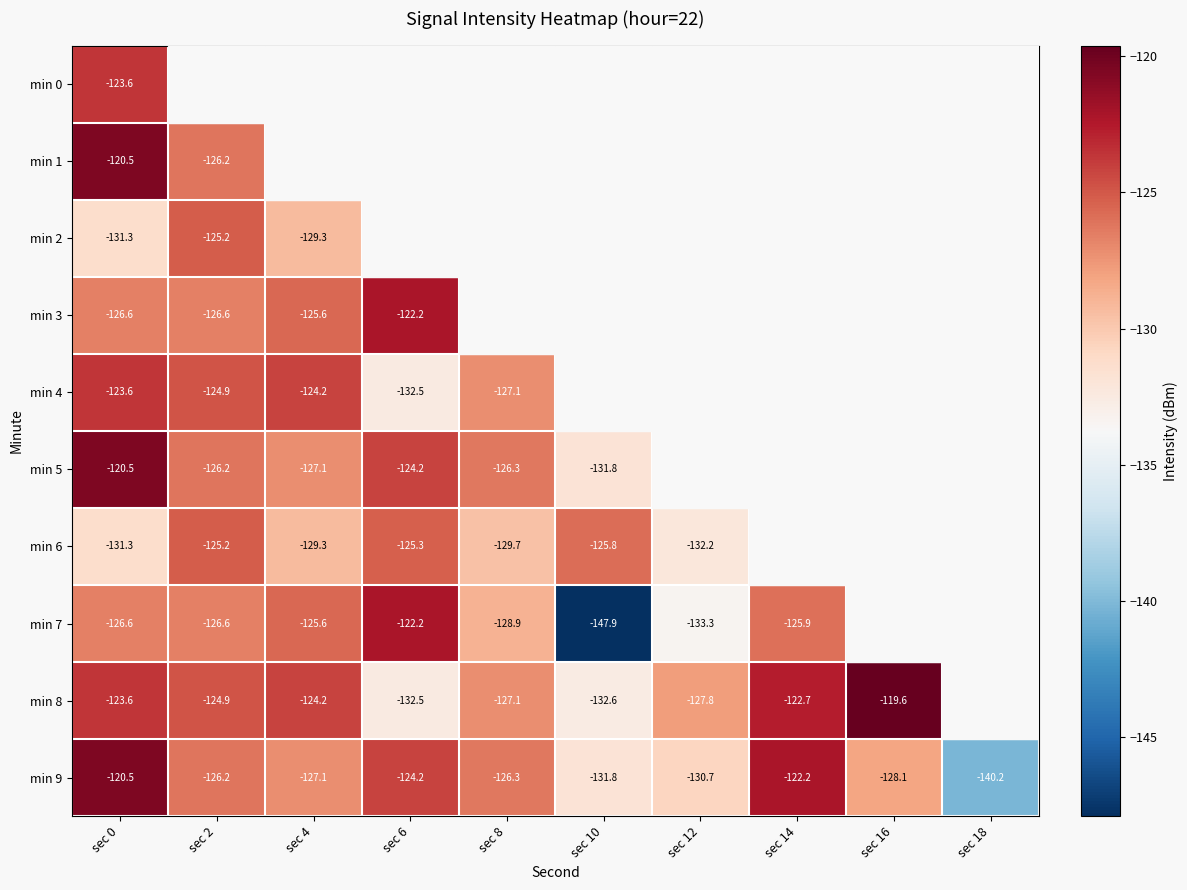

What is the difference between the highest and lowest values at sec 0?

10.8